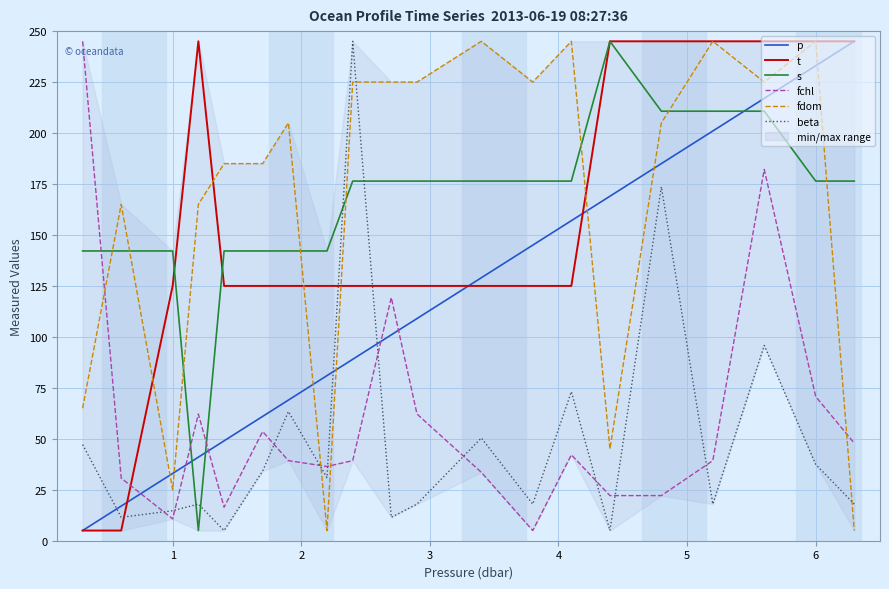

What is the value of the fdom point at the 3rd from the left?

25.0